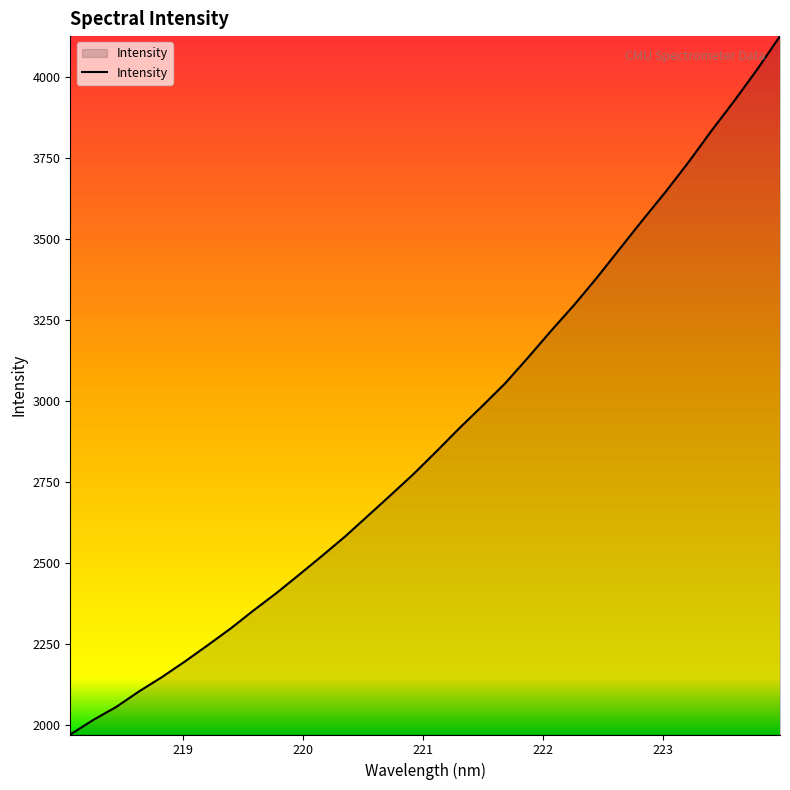

What is the difference between the maximum and minimum values?

2154.3